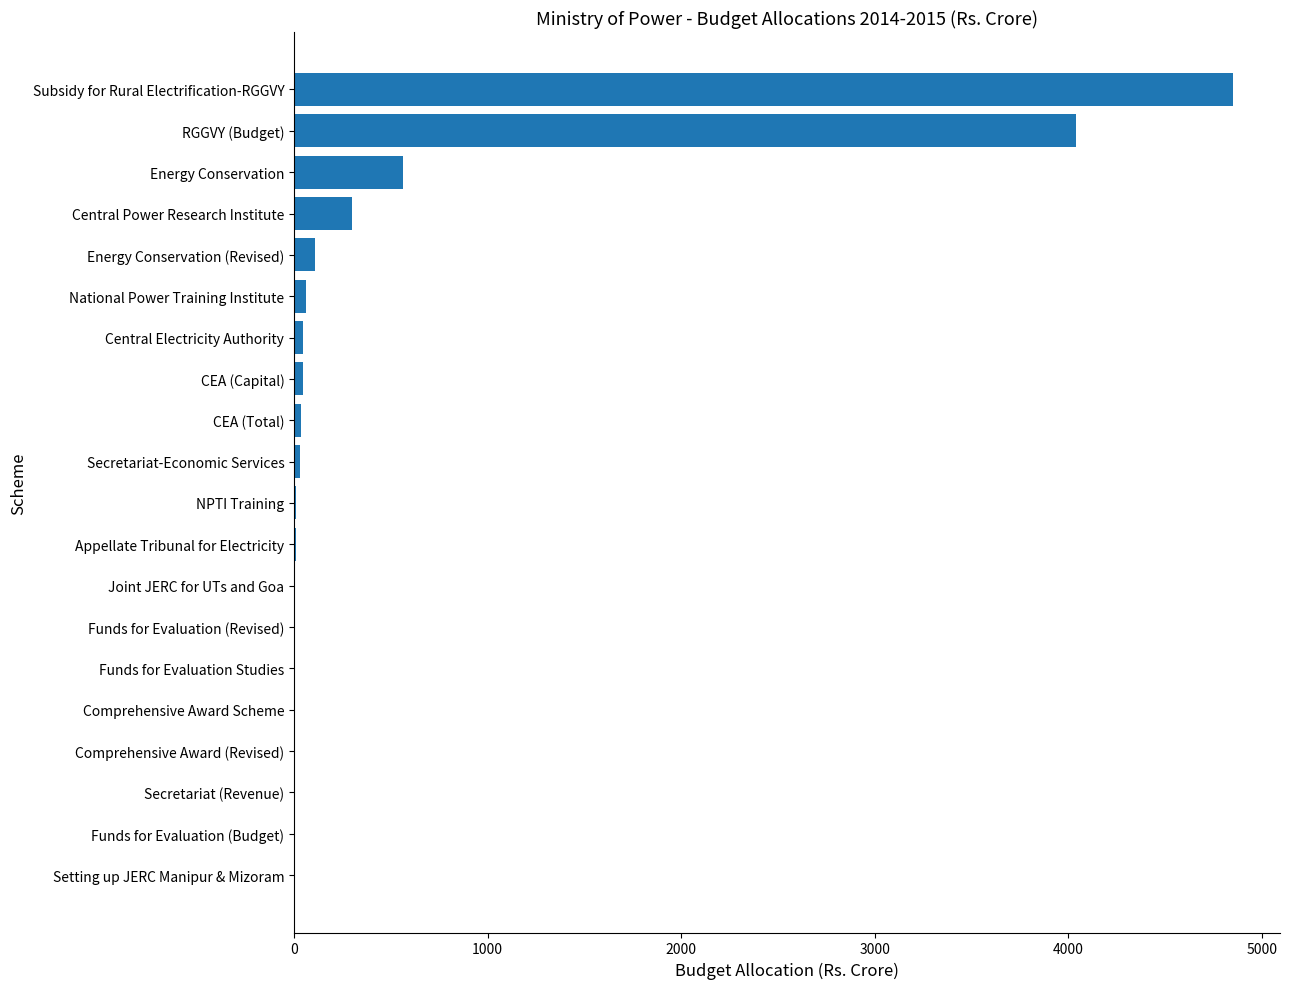

Which has a higher value, Funds for Evaluation Studies or Central Power Research Institute?

Central Power Research Institute